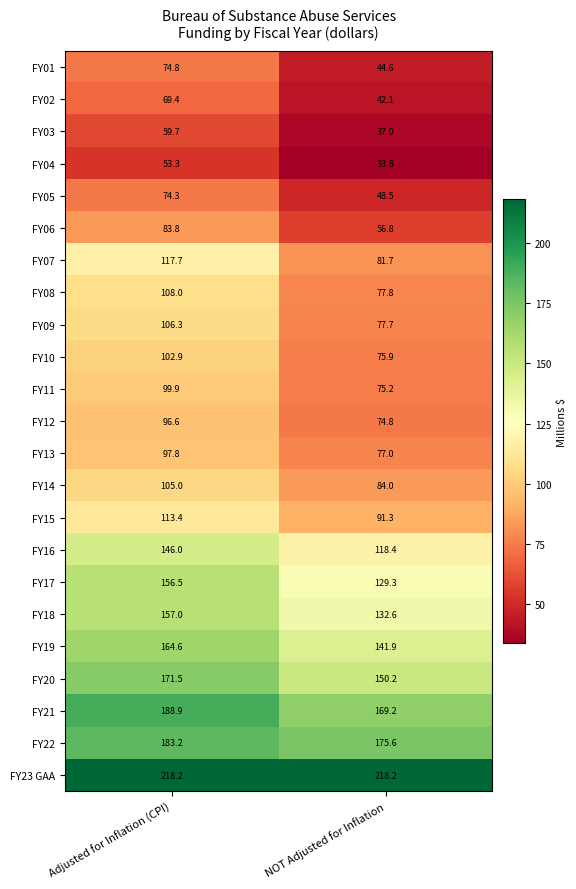

At which label does FY13 first exceed 97?

Adjusted for Inflation (CPI)